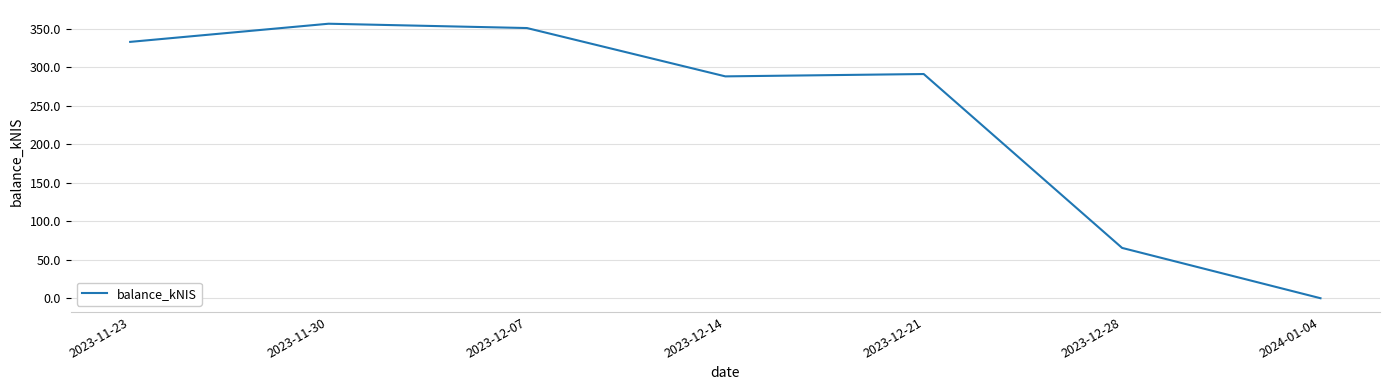

Which has a higher value, 2024-01-04 or 2023-12-21?

2023-12-21